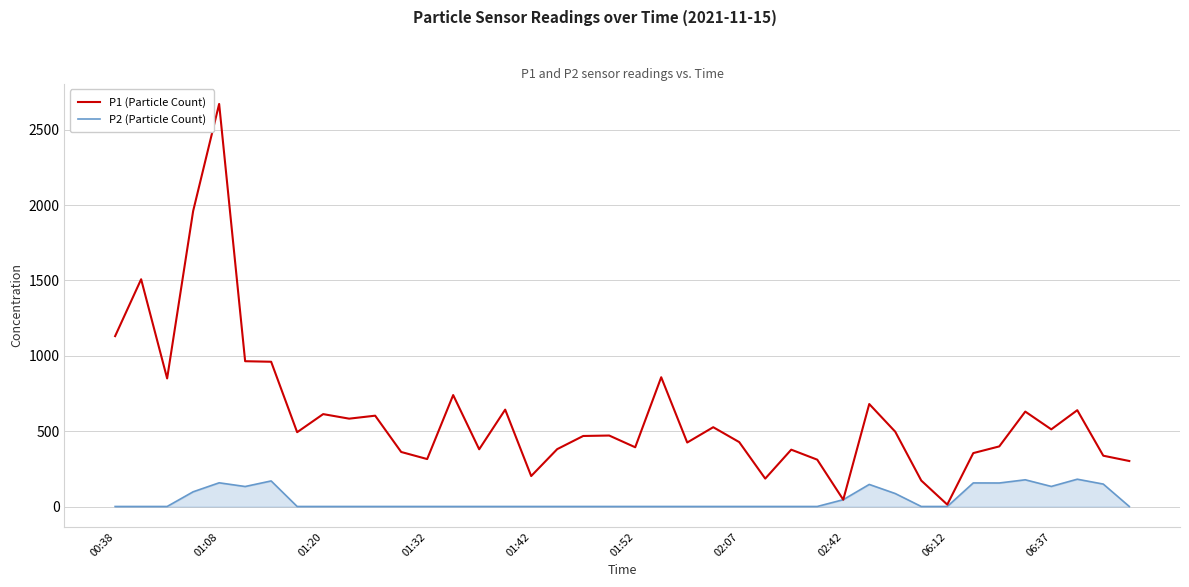

List the series in order of their overall mean, highest first.

P1 (Particle Count), P2 (Particle Count)